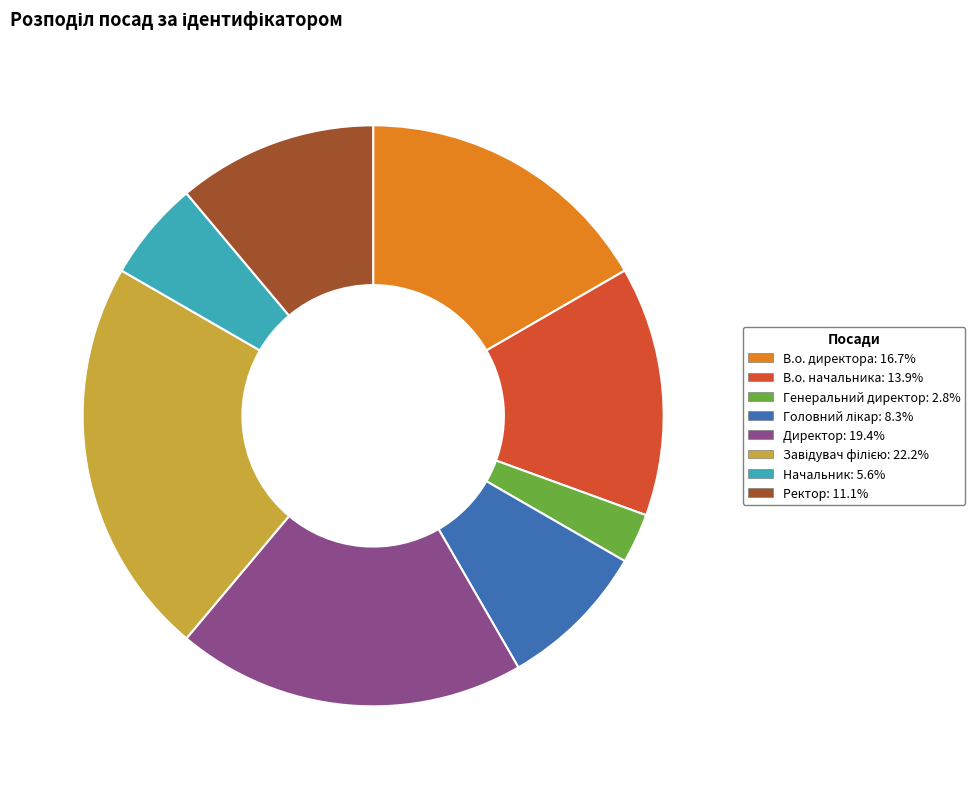

Count the number of slices in the pie.

8